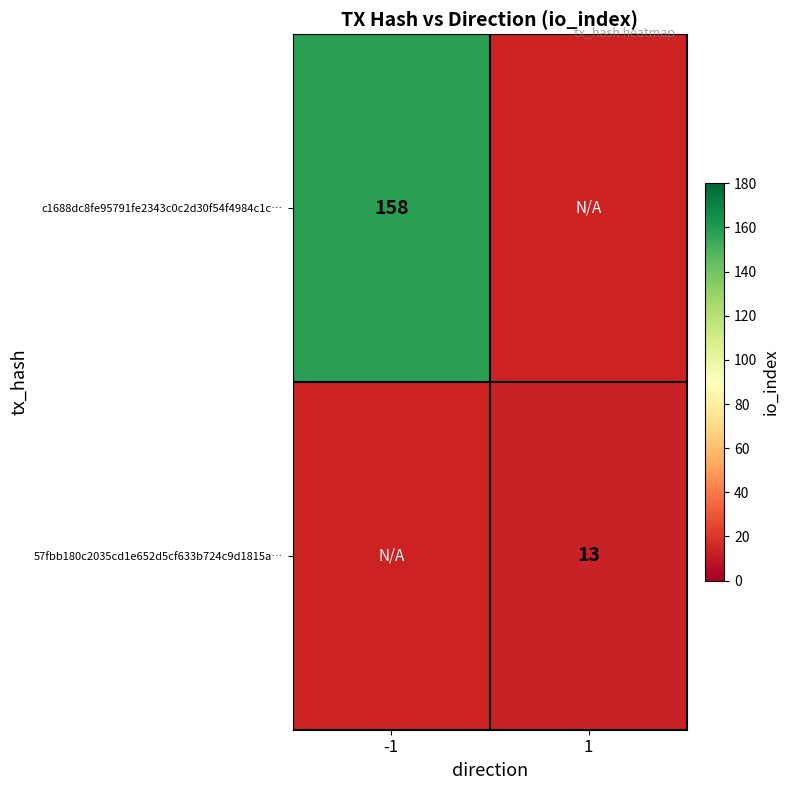

The value of c1688dc8fe95791fe2343c0c2d30f54f4984c1c… at -1 is 59.9. True or false?

False